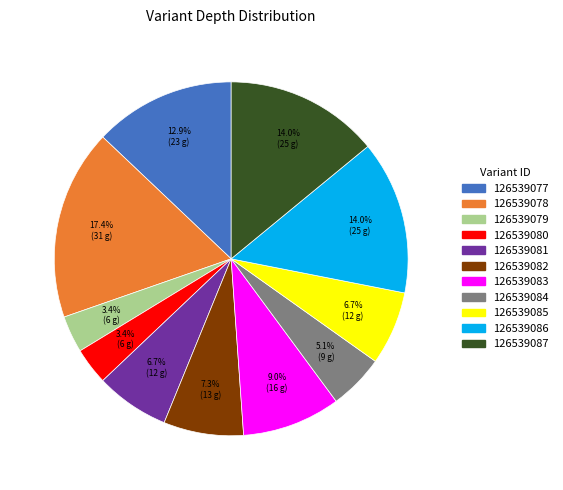

Which category has the biggest portion of the pie?

126539078